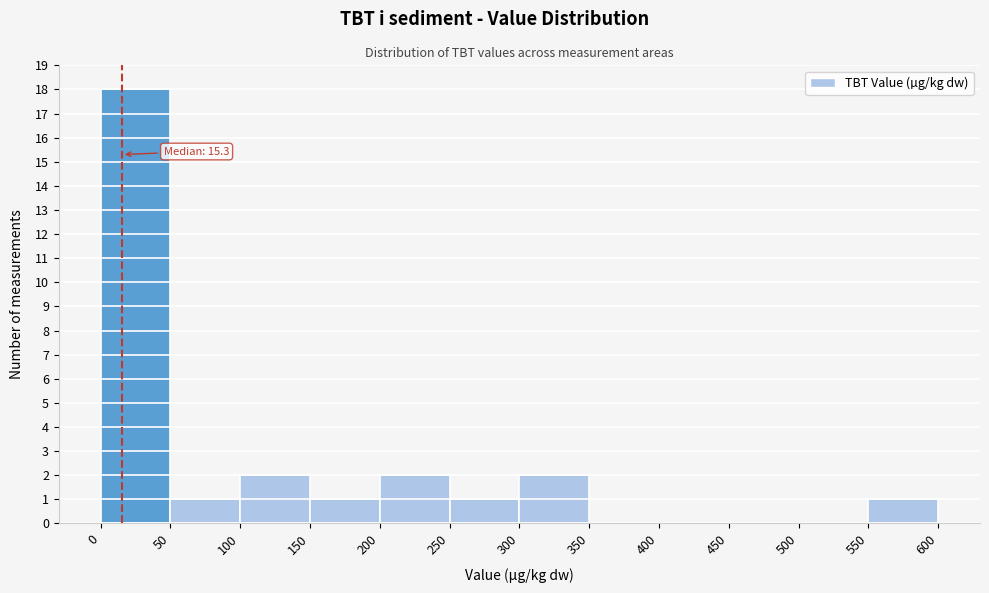

Which range on the x-axis has the tallest bar?

0 to 50